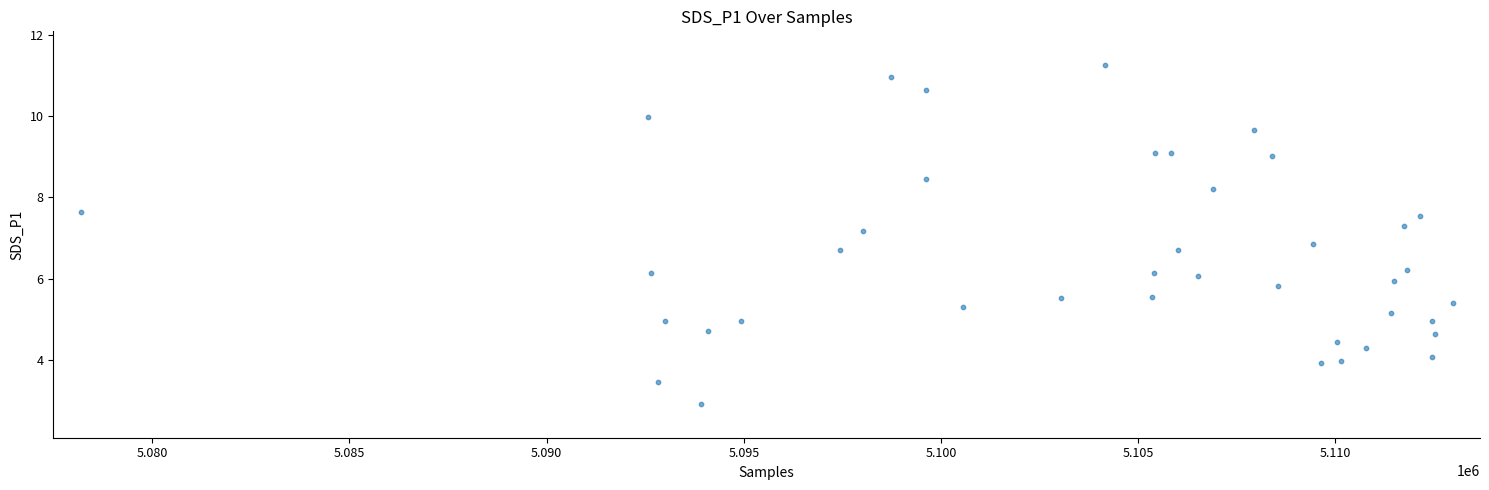

What is the range of X values (max minus min)?

34780.0